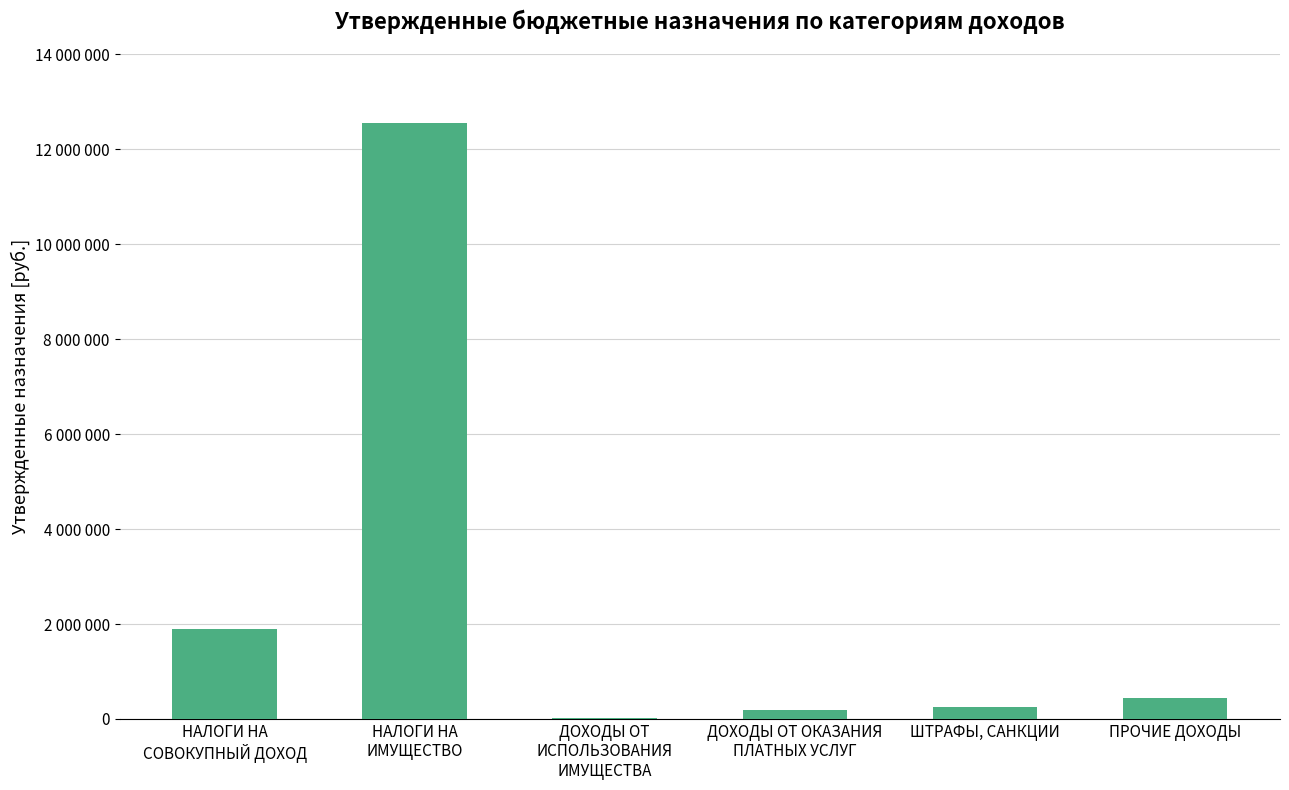

Read the value at НАЛОГИ НА
СОВОКУПНЫЙ ДОХОД.

1890733.1